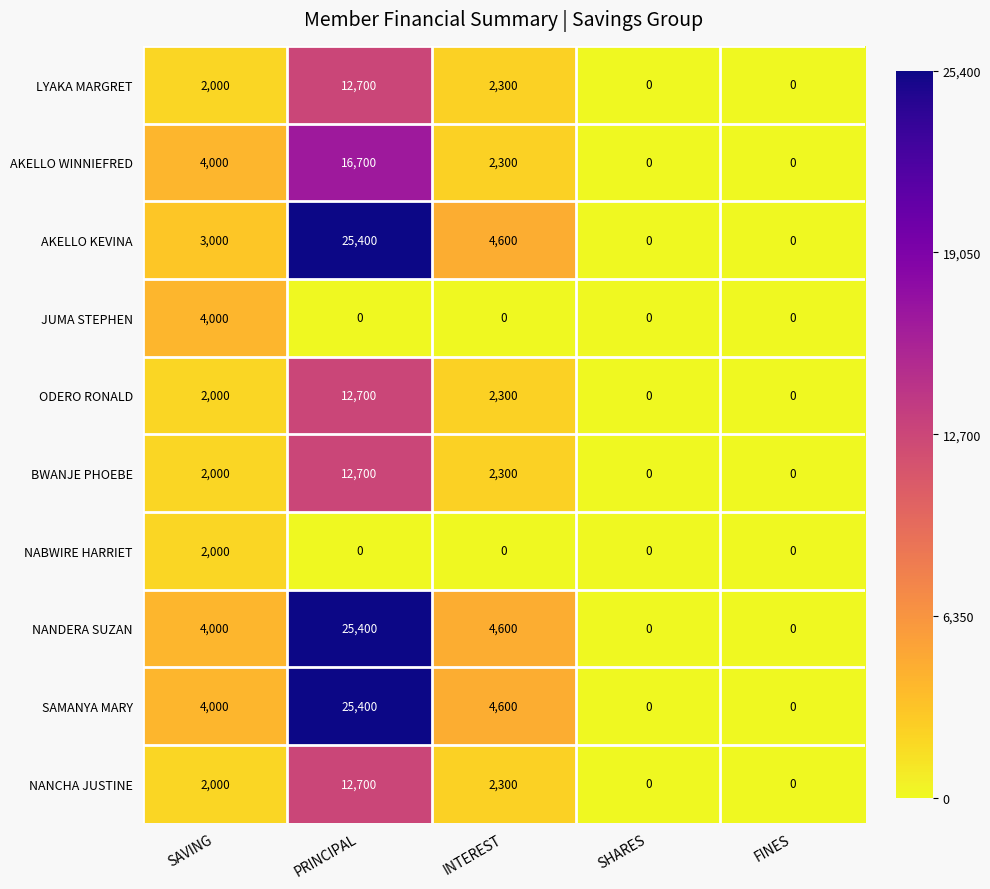

At how many categories does at least one series exceed 7687?

1